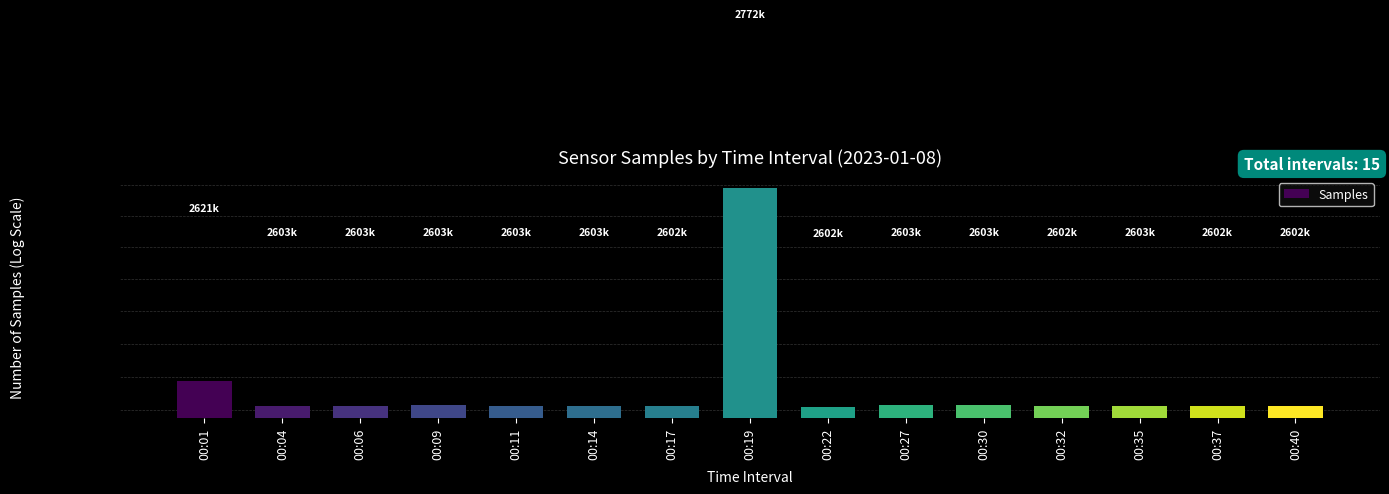

List the labels in order of value, largest first.

00:19, 00:01, 00:30, 00:27, 00:09, 00:06, 00:11, 00:14, 00:35, 00:04, 00:40, 00:37, 00:32, 00:17, 00:22